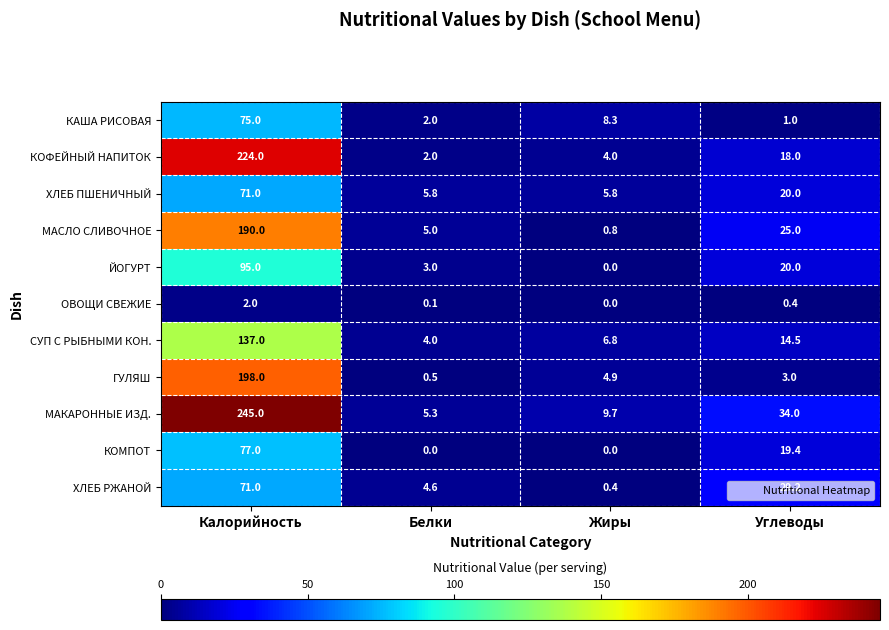

At which label does КОФЕЙНЫЙ НАПИТОК reach its peak?

Калорийность